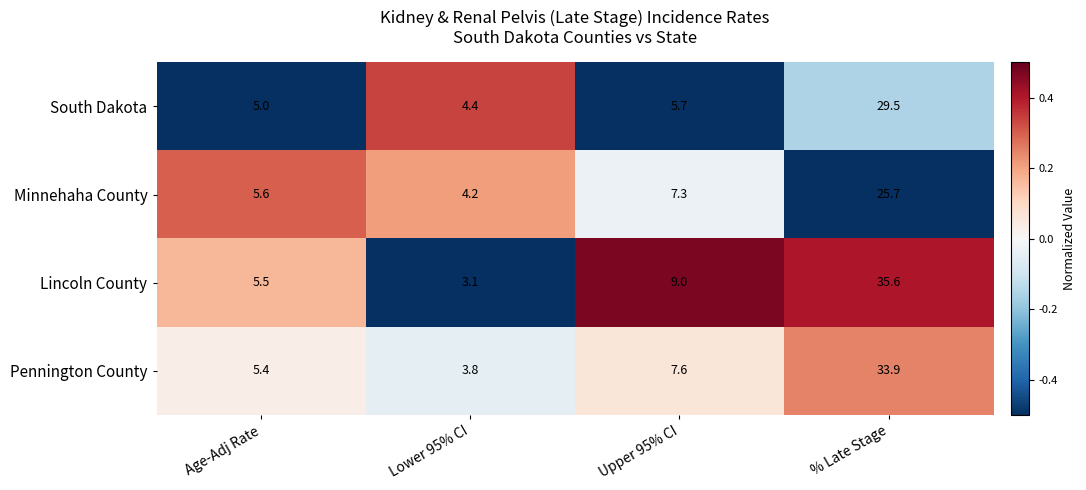

What is the lowest value of the Pennington County series?

3.8